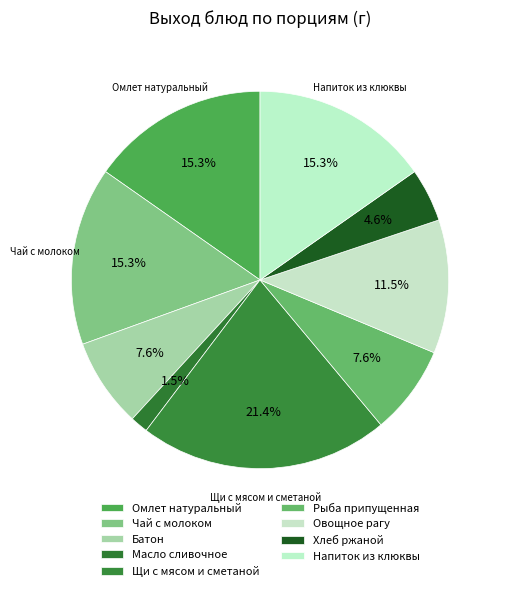

Count the number of slices in the pie.

9